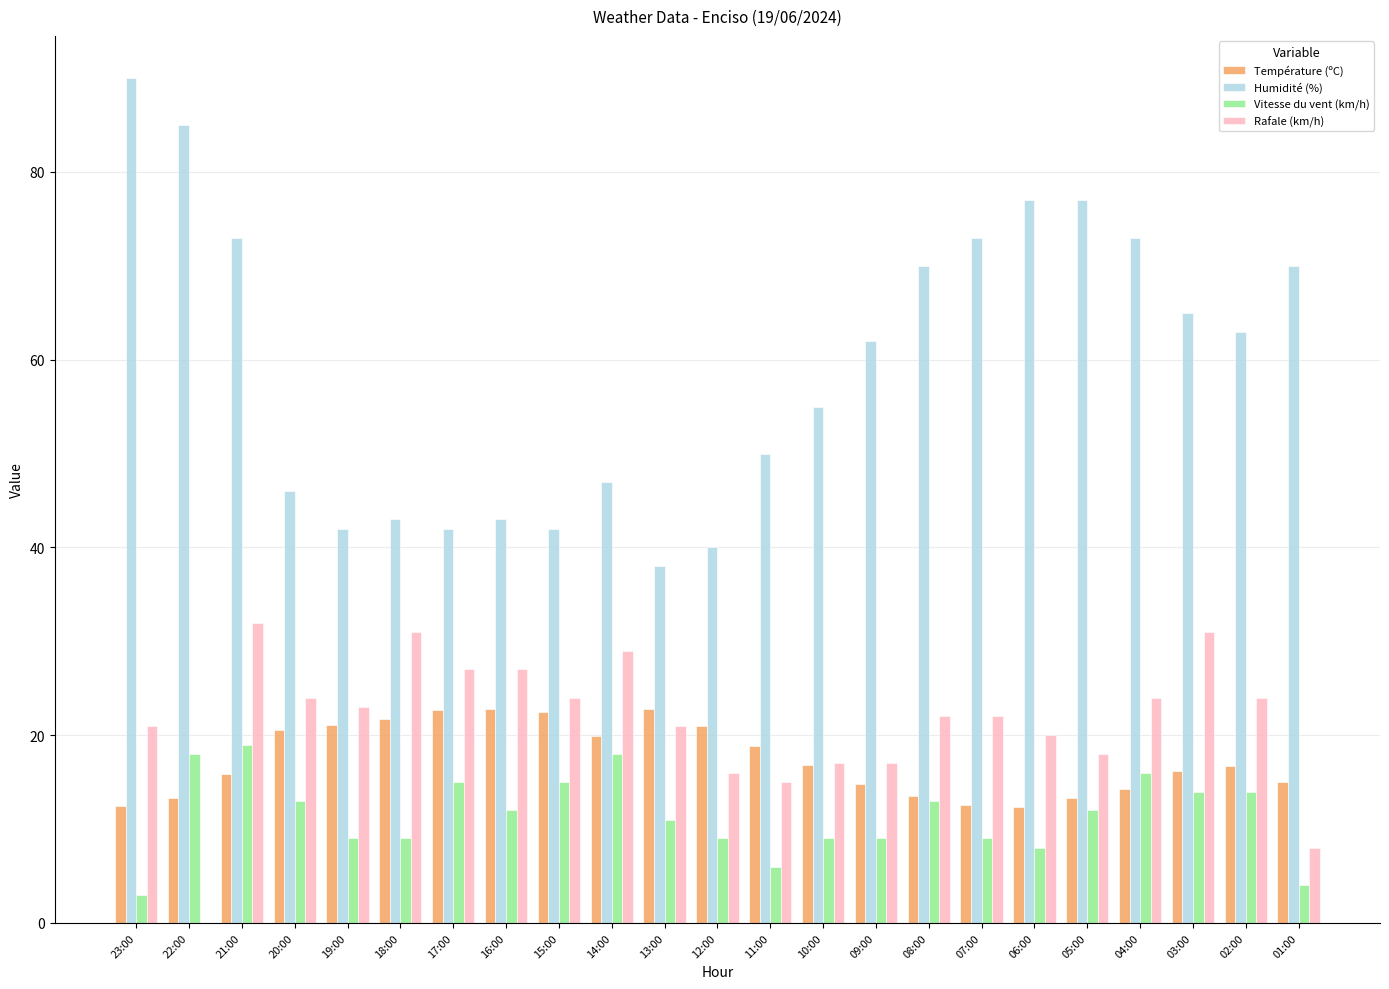

What is the sum of all Rafale (km/h) values?

493.0